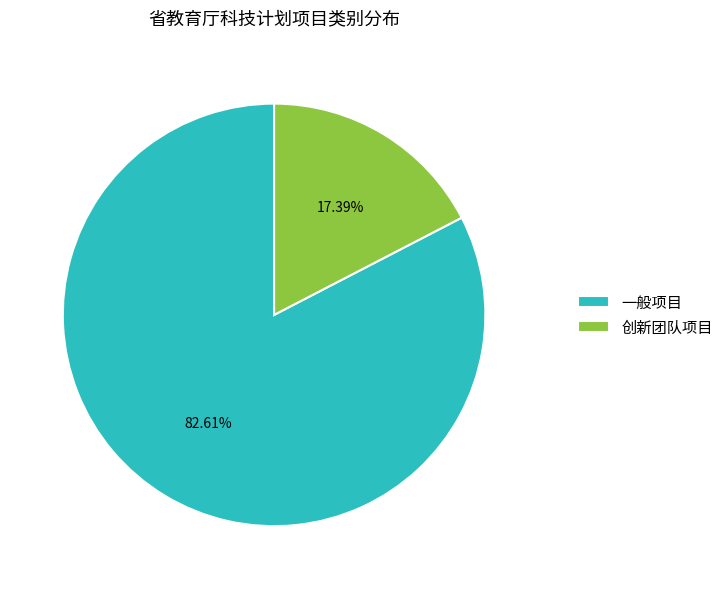

What percentage is the 一般项目 slice, to the nearest percent?

83%